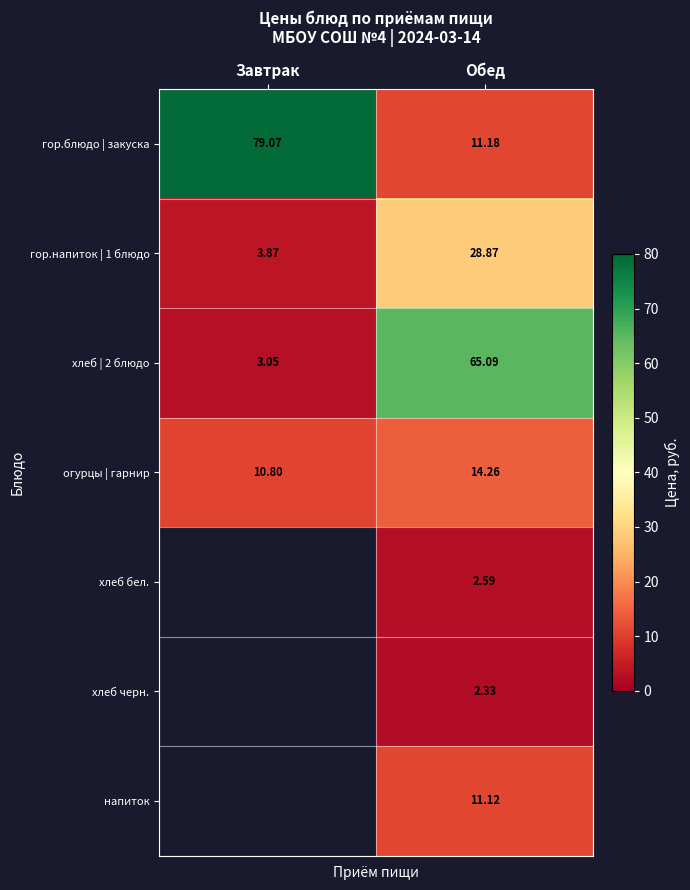

Where does the гор.блюдо | закуска series first go above 79?

Завтрак